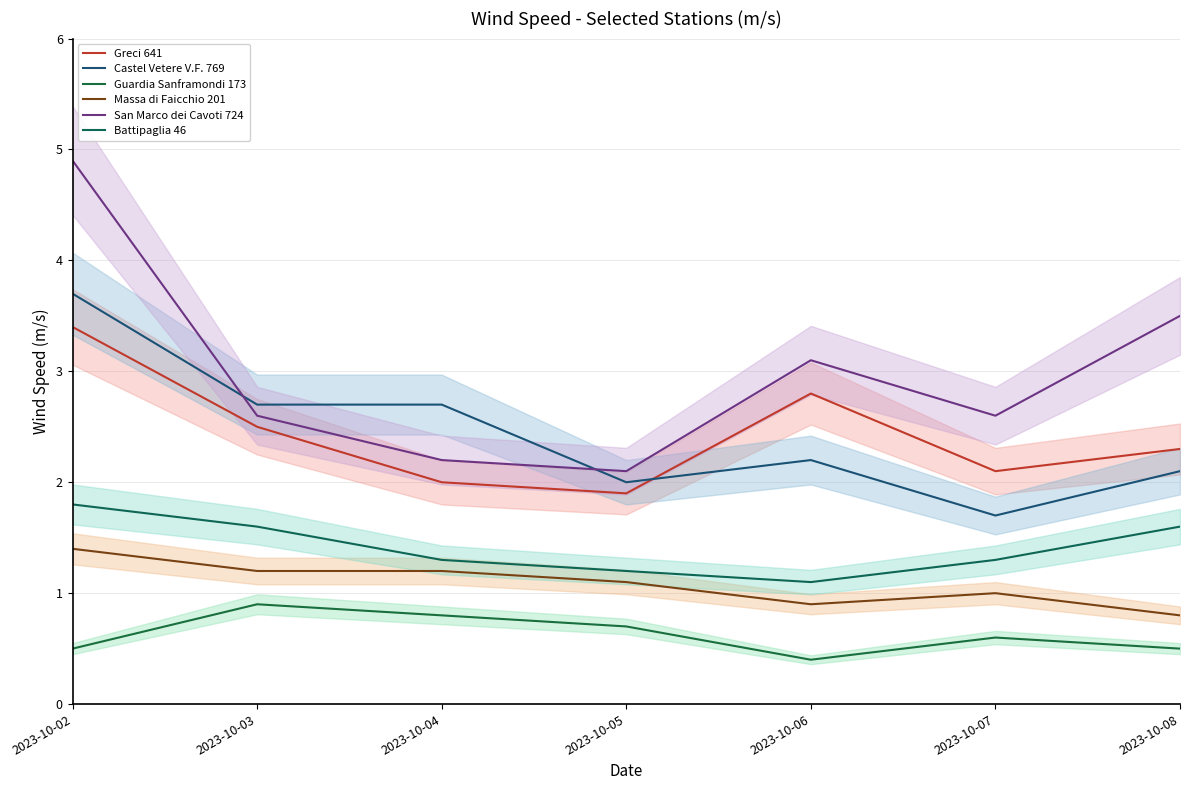

How many interior local valleys does the San Marco dei Cavoti 724 series have?

2